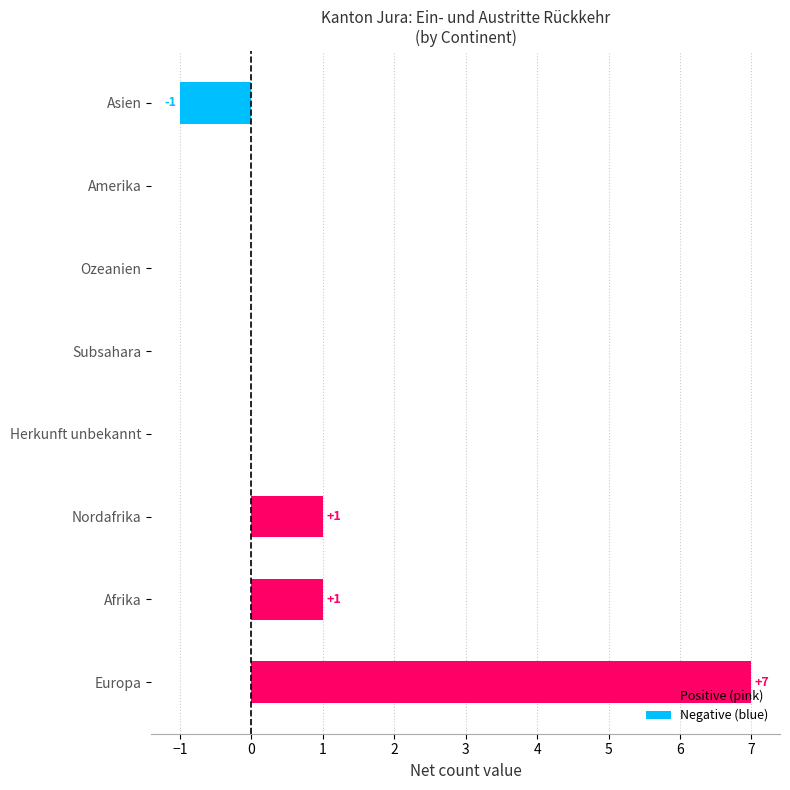

The value at Afrika is 1. True or false?

True